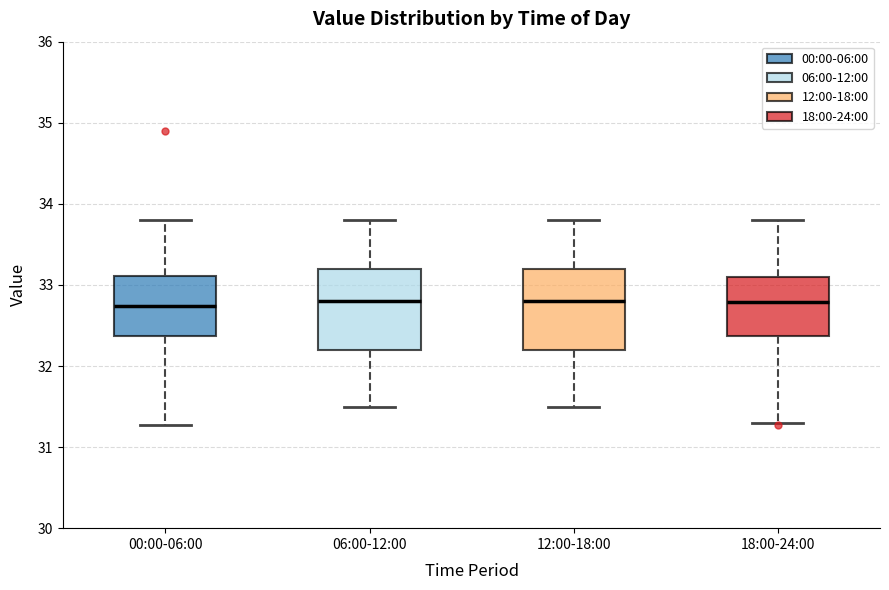

Reading left to right, read every box against the y-axis: the position of its median line, the range the box covers, and the ends of its whiskers. The values are not printed on the chart, so give them approximately, as read against the axis.

00:00-06:00: median 32.7, box 32.4 to 33.1, whiskers 31.3 to 33.8
06:00-12:00: median 32.8, box 32.2 to 33.2, whiskers 31.5 to 33.8
12:00-18:00: median 32.8, box 32.2 to 33.2, whiskers 31.5 to 33.8
18:00-24:00: median 32.8, box 32.4 to 33.1, whiskers 31.3 to 33.8